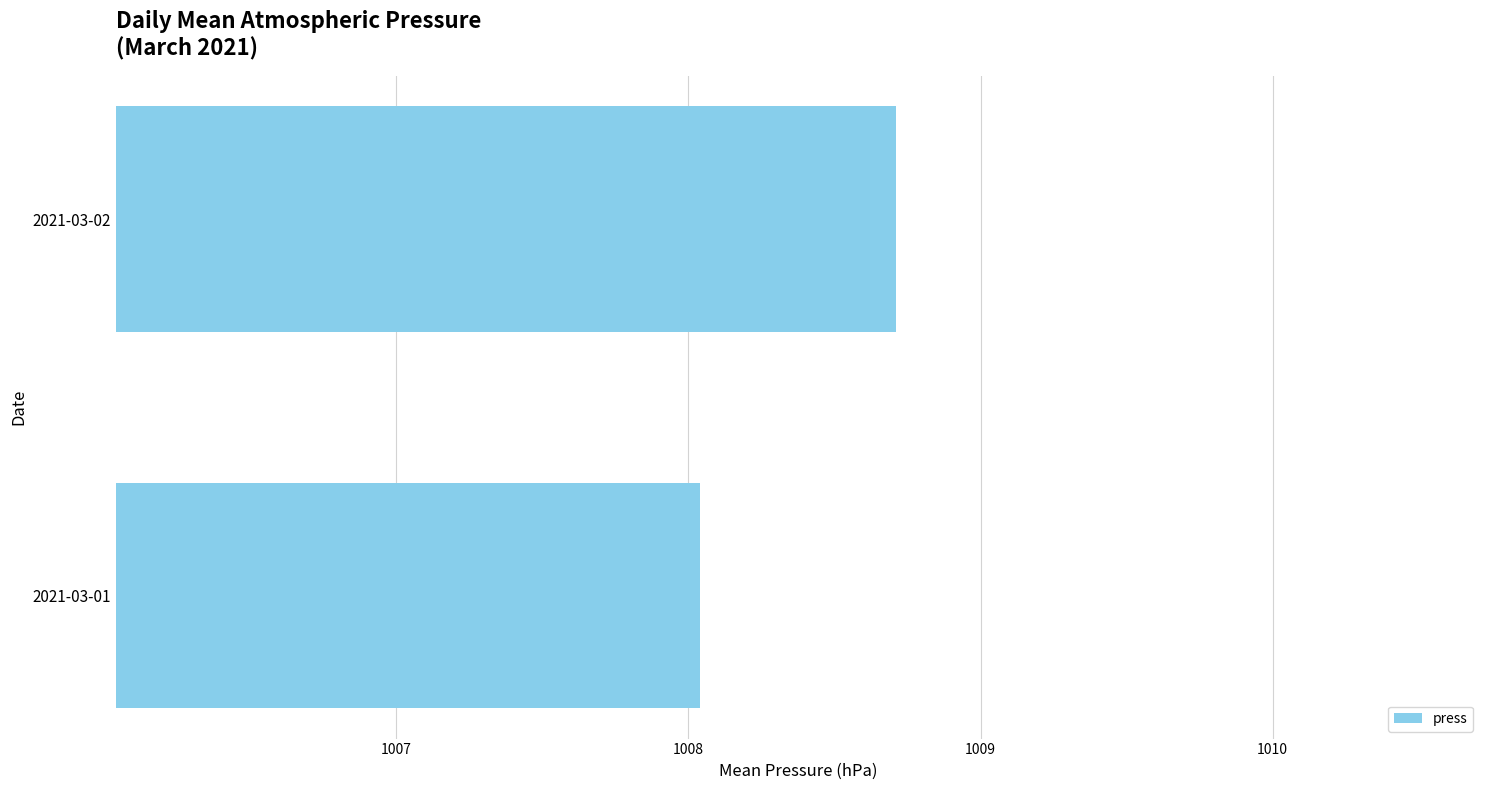

True or false: the data shows 1008.7 at 2021-03-02.

True